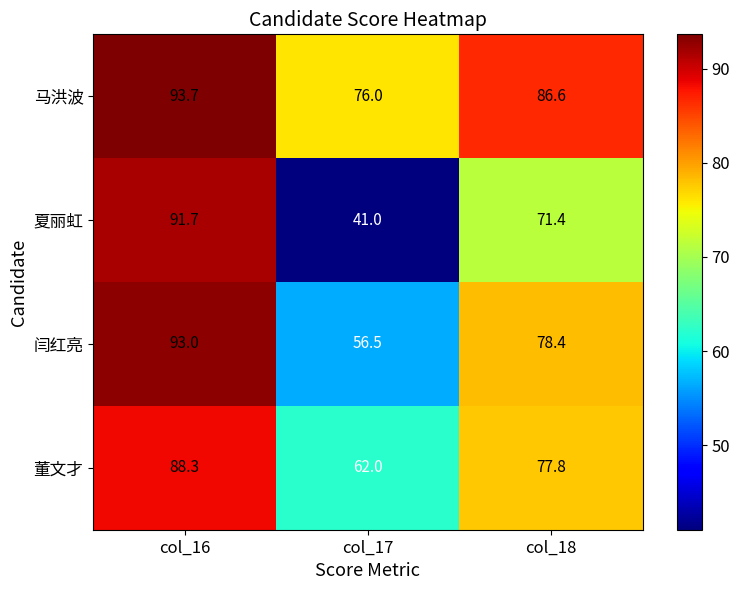

At which label does 闫红亮 first exceed 78?

col_16